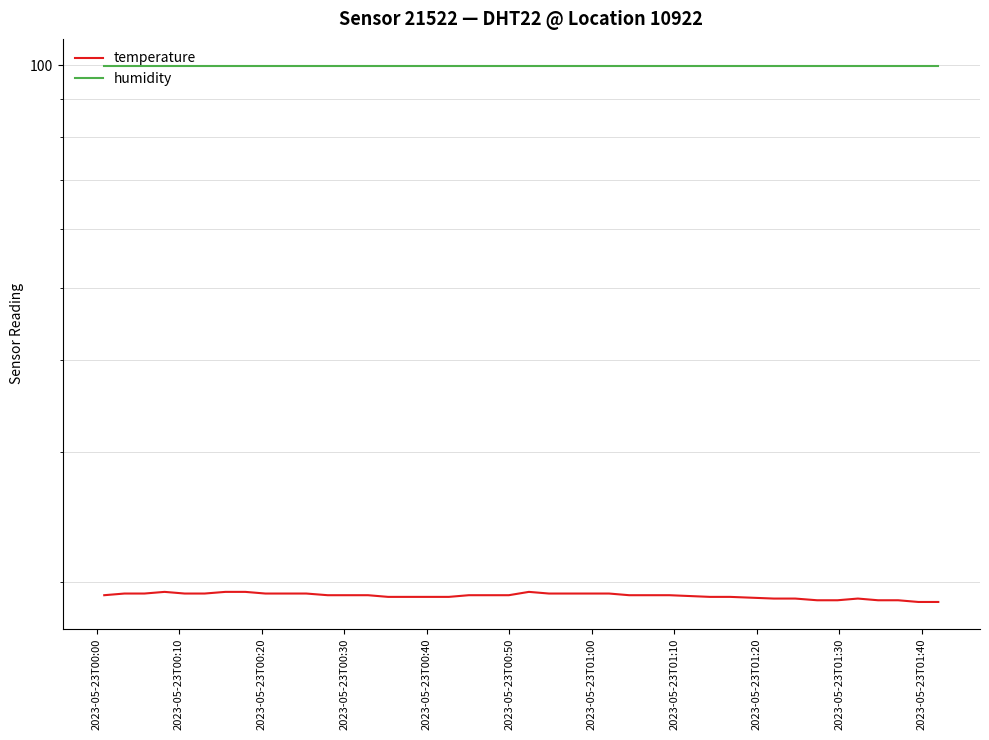

What is the greatest value displayed?

99.9